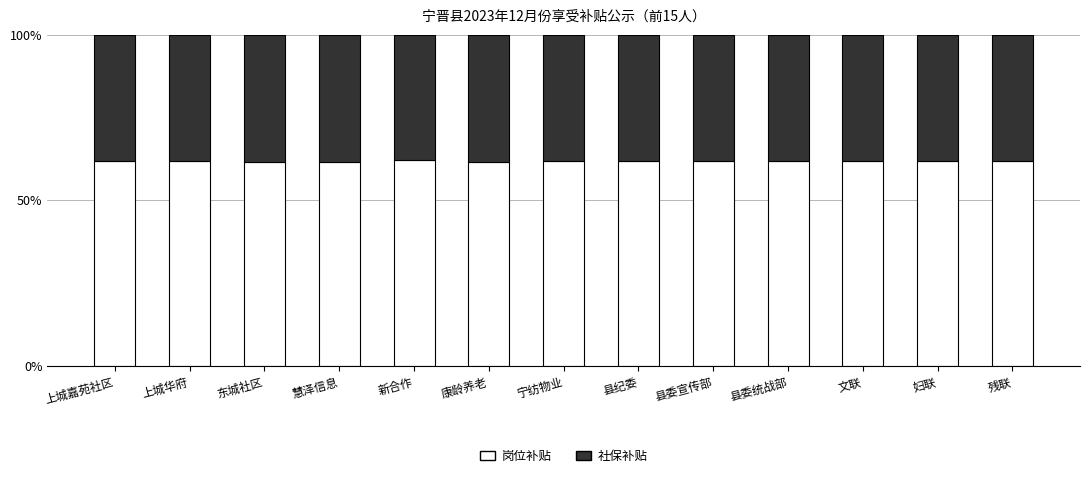

What is the total value across all series at 康龄养老?

100.0